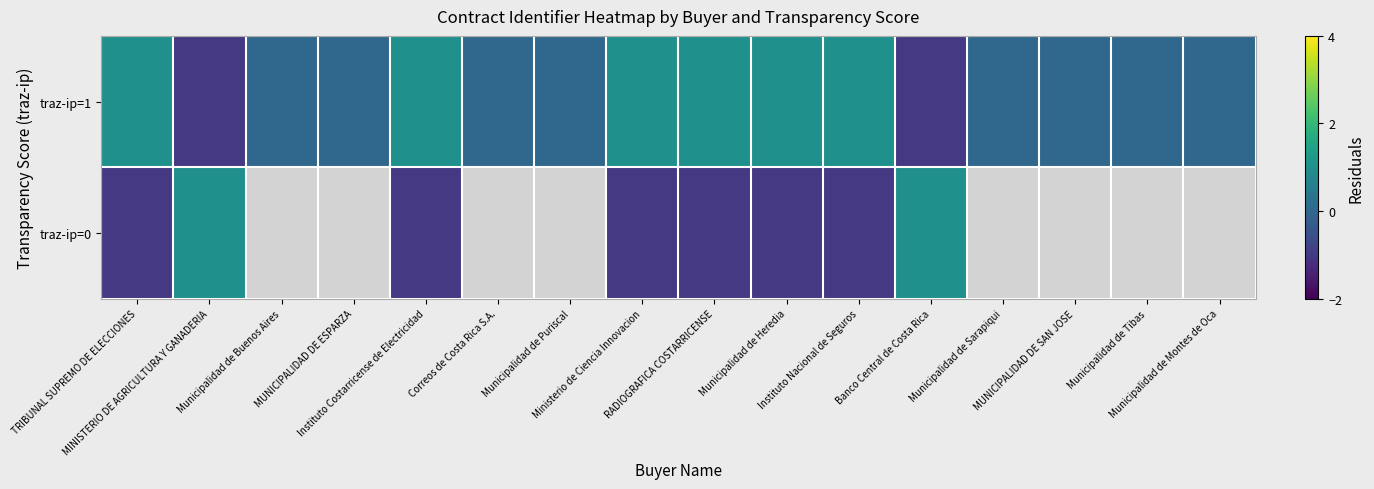

How many values in the traz-ip=1 series exceed 0?

6